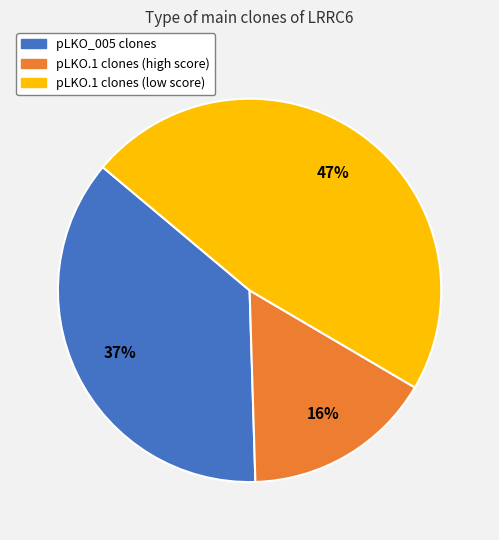

To the nearest percent, what is the average slice percentage?

33%